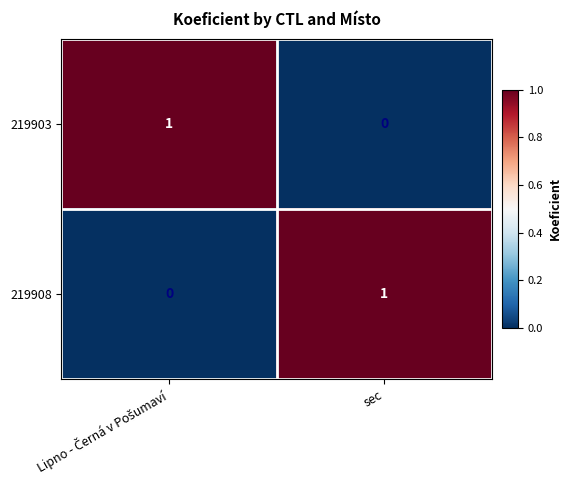

Is the value of 219908 at sec greater than the value of 219903 at sec?

Yes